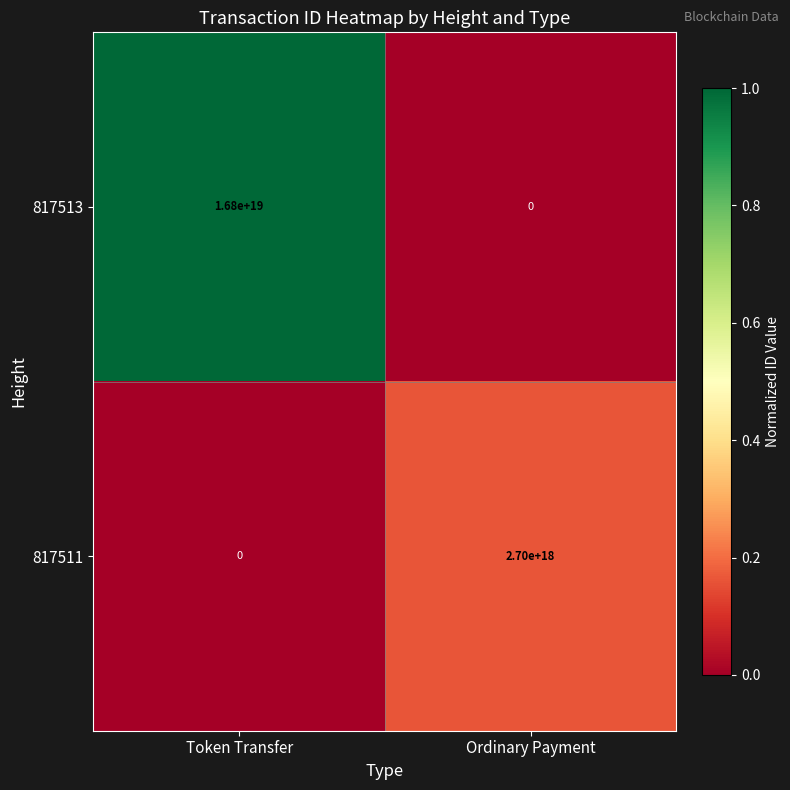

Which series has the widest spread of values?

817513